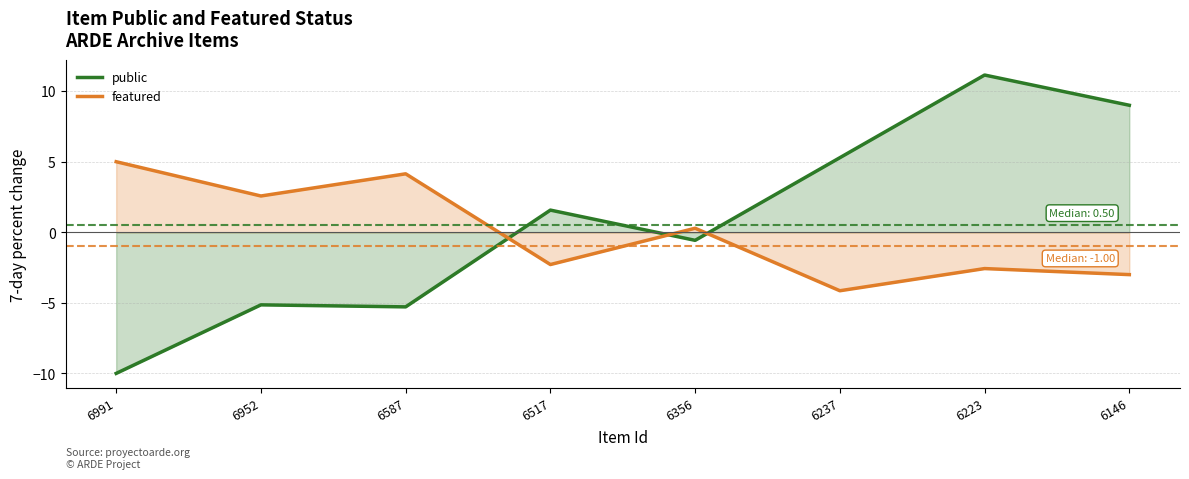

At which category does the chart reach its minimum across all series?

6991